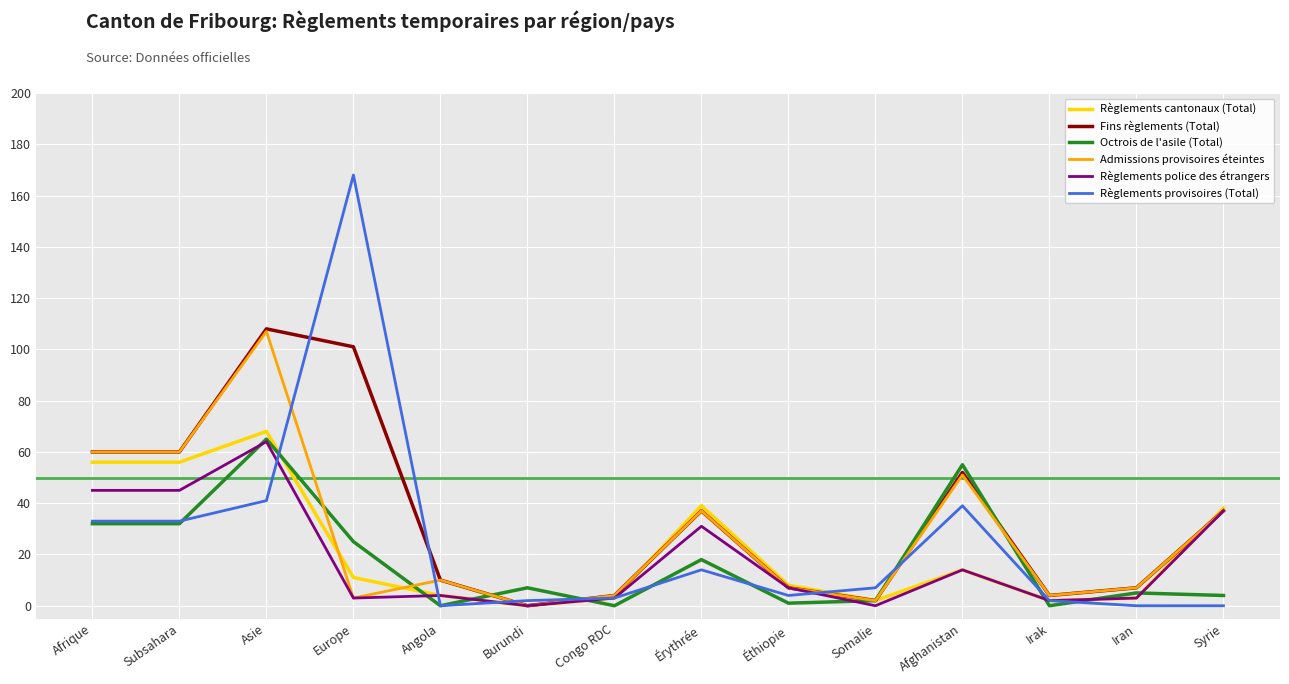

Is the value of Règlements cantonaux (Total) at Asie greater than the value of Admissions provisoires éteintes at Irak?

Yes